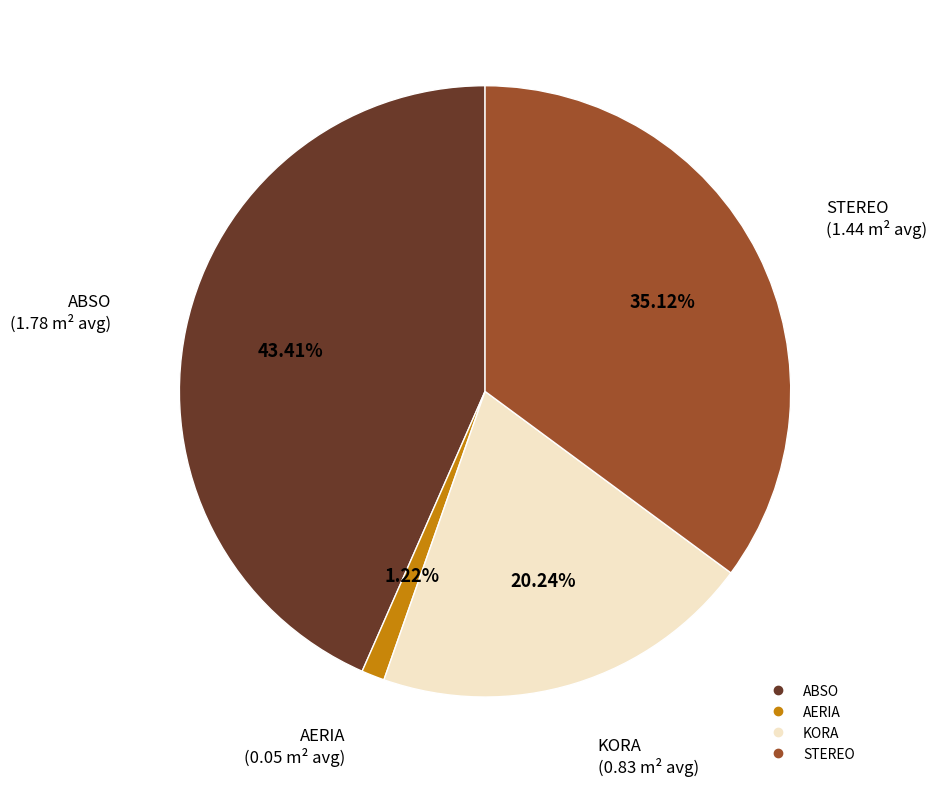

To the nearest percent, what portion does STEREO represent?

35%